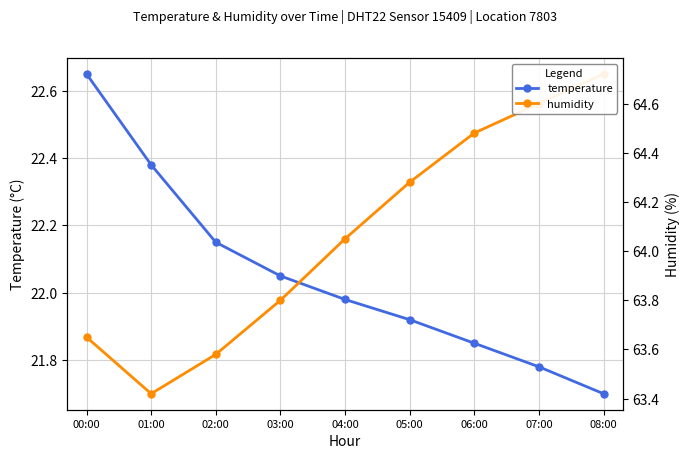

Which category has the highest value in the temperature series?

00:00